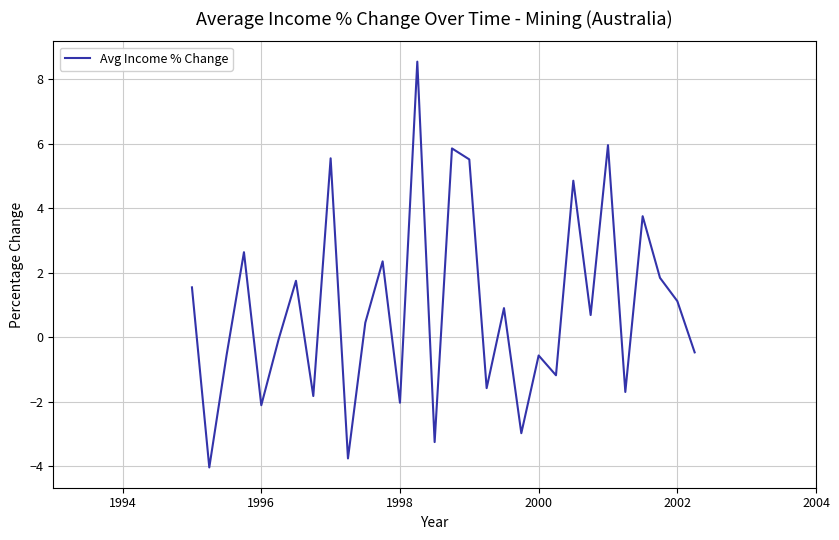

What is the smallest value displayed?

-4.0